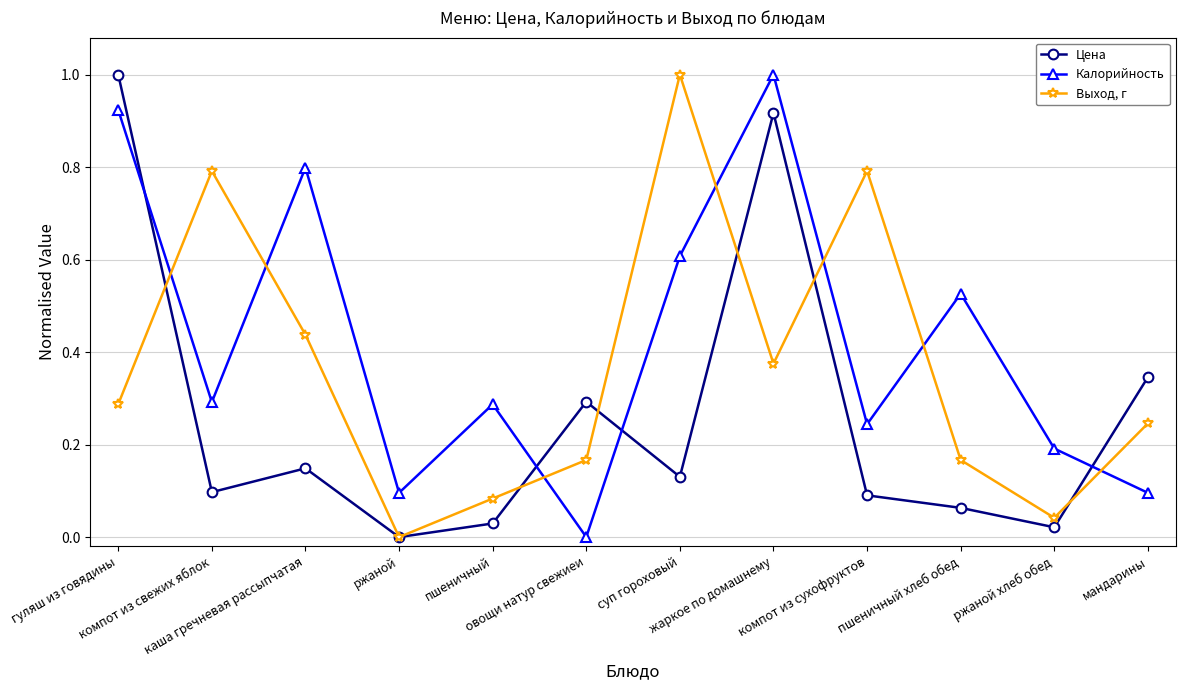

What is the maximum value for Выход, г?

1.0